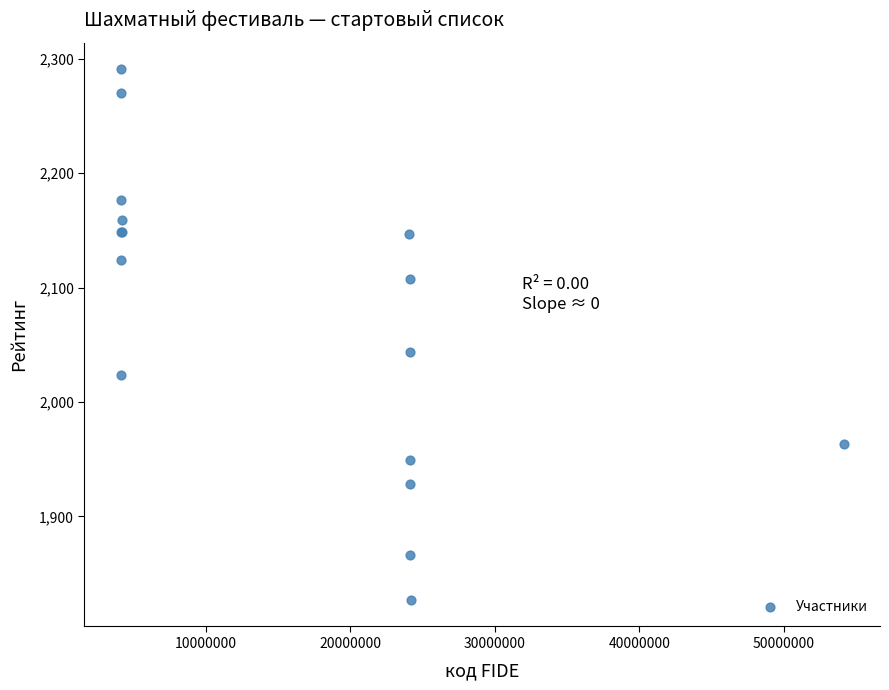

What Y value in the scatter plot is closest to 2059?

2044